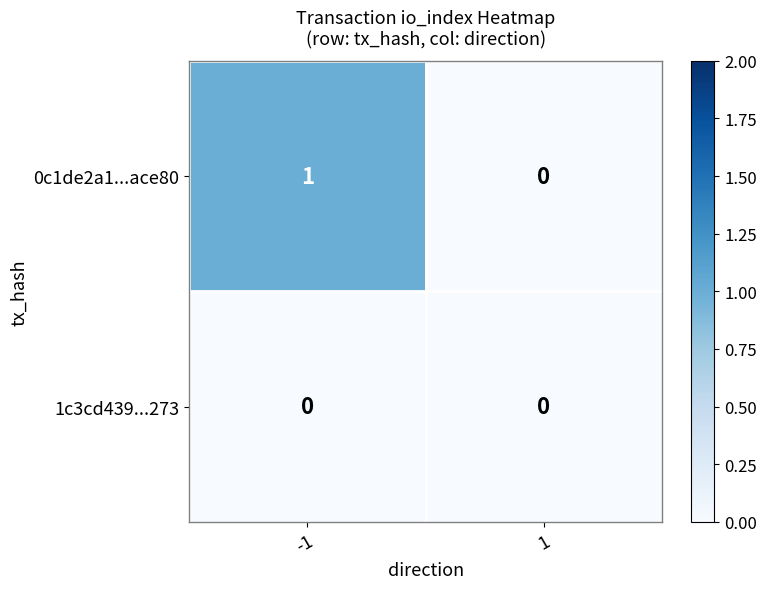

Reading left to right, extract all data points from this chart.

0c1de2a1...ace80: 1	0
1c3cd439...273: 0	0